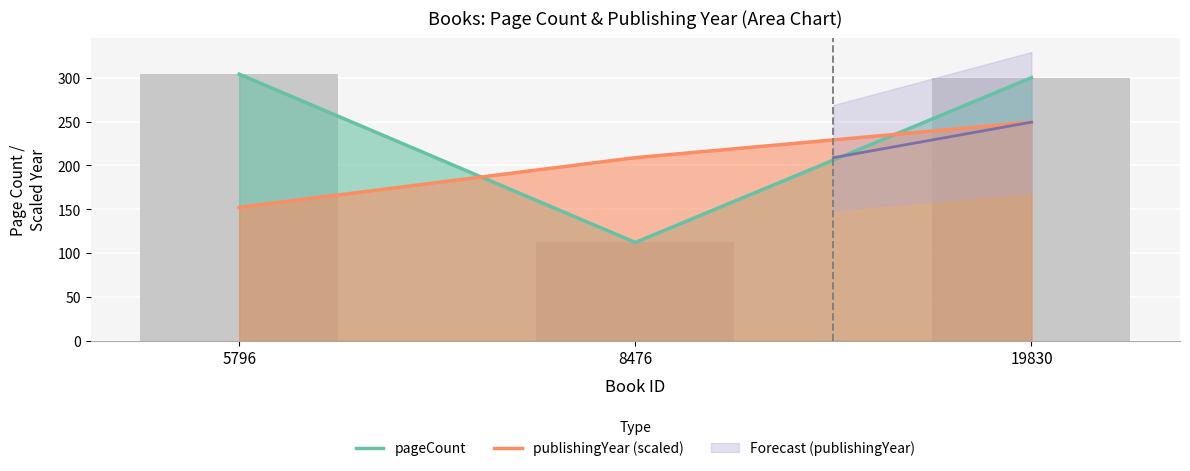

How many values in the pageCount series exceed 300?

1